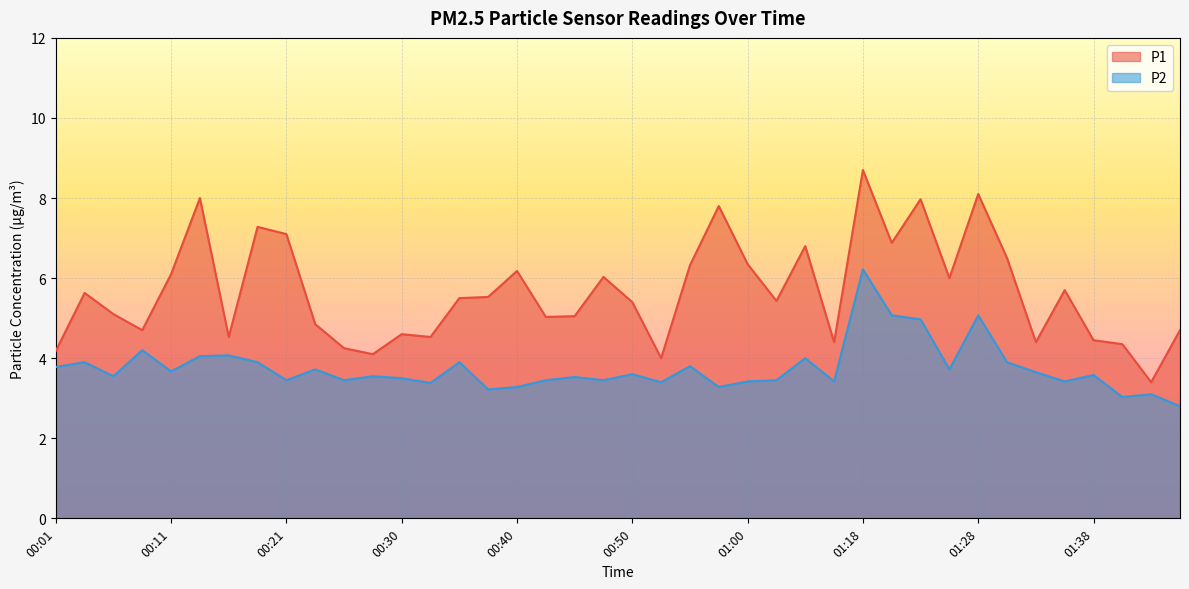

What is the label of the 22nd point from the left?

00:52